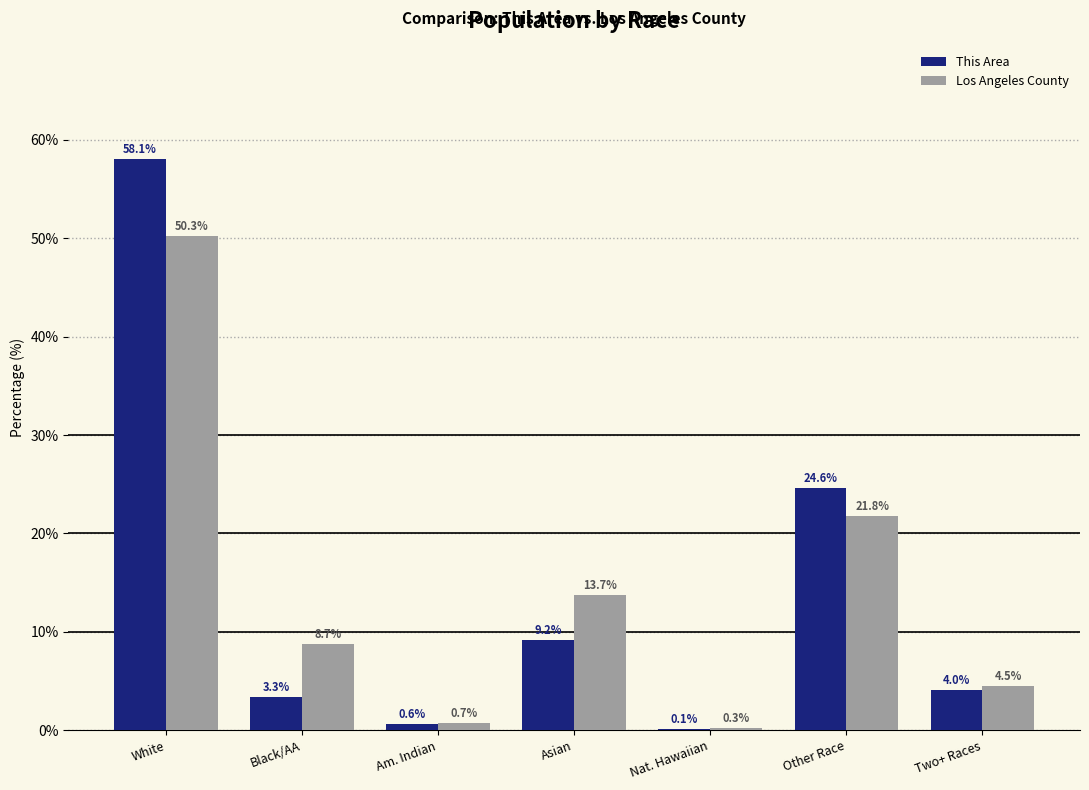

Read the Los Angeles County value at White.

50.3